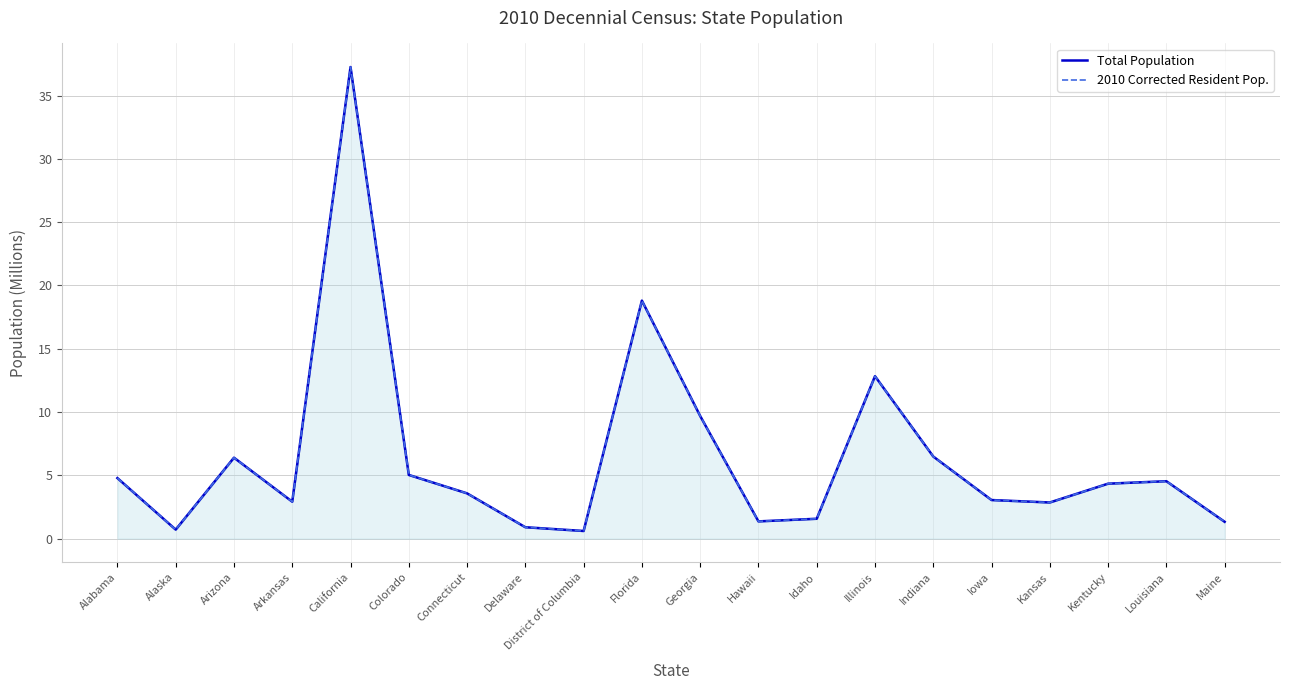

True or false: Total Population and 2010 Corrected Resident Pop. cross at least once.

False